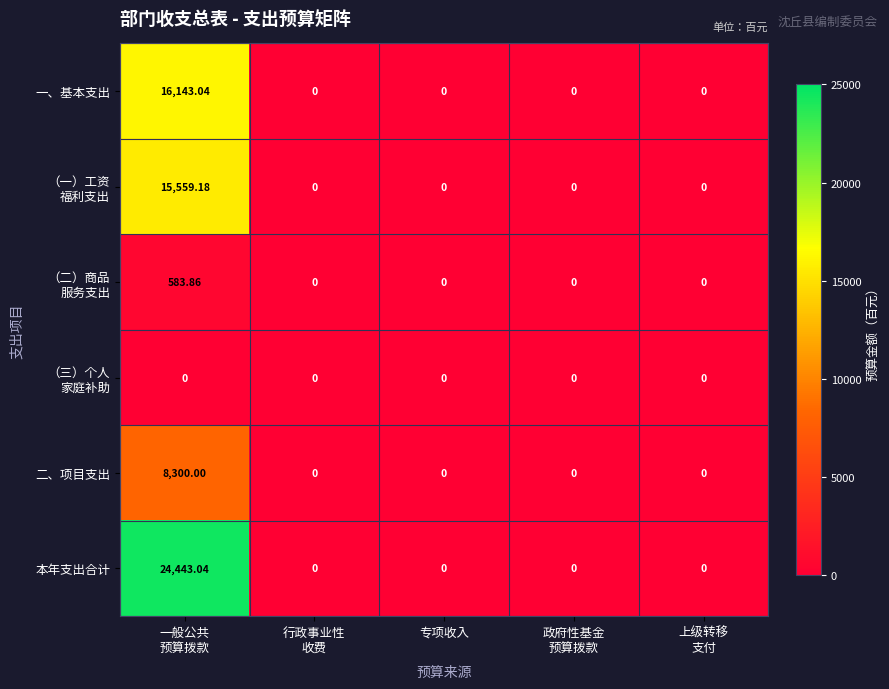

Which series has the largest range (max minus min)?

本年支出合计